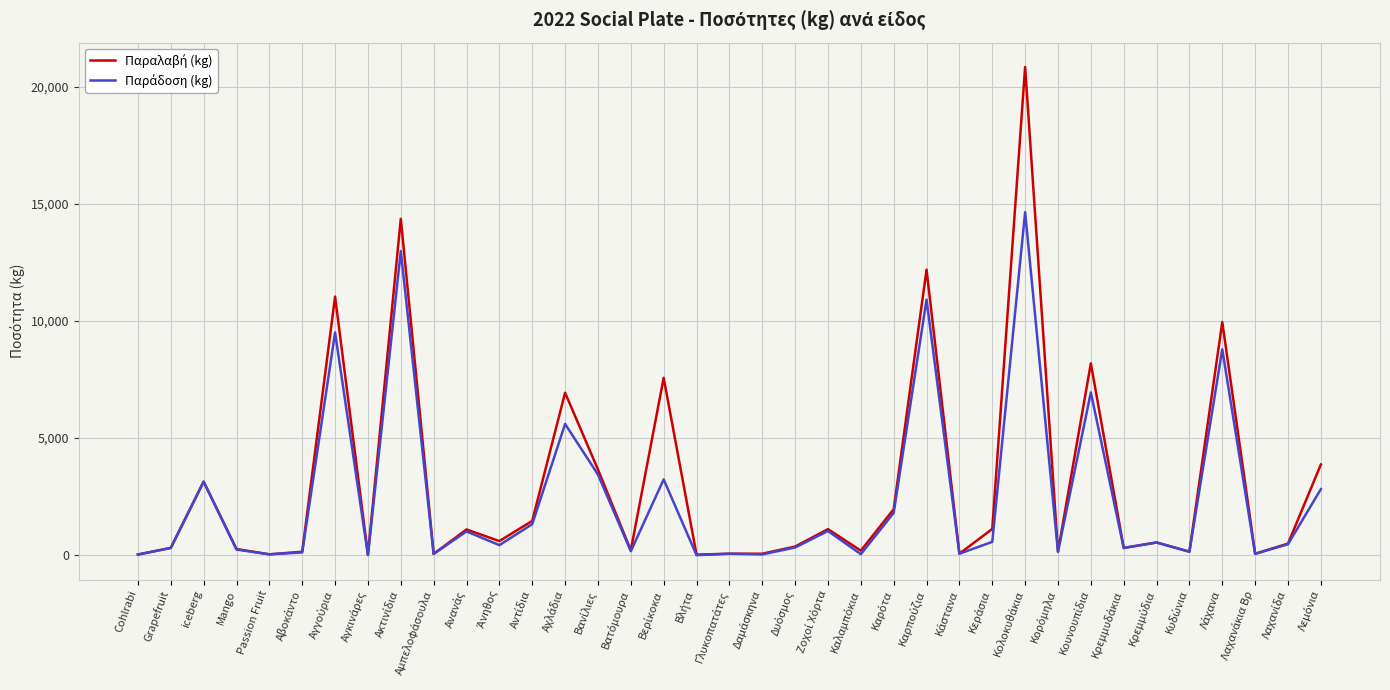

What is the spread (max minus min) of values at Λάχανα?

1166